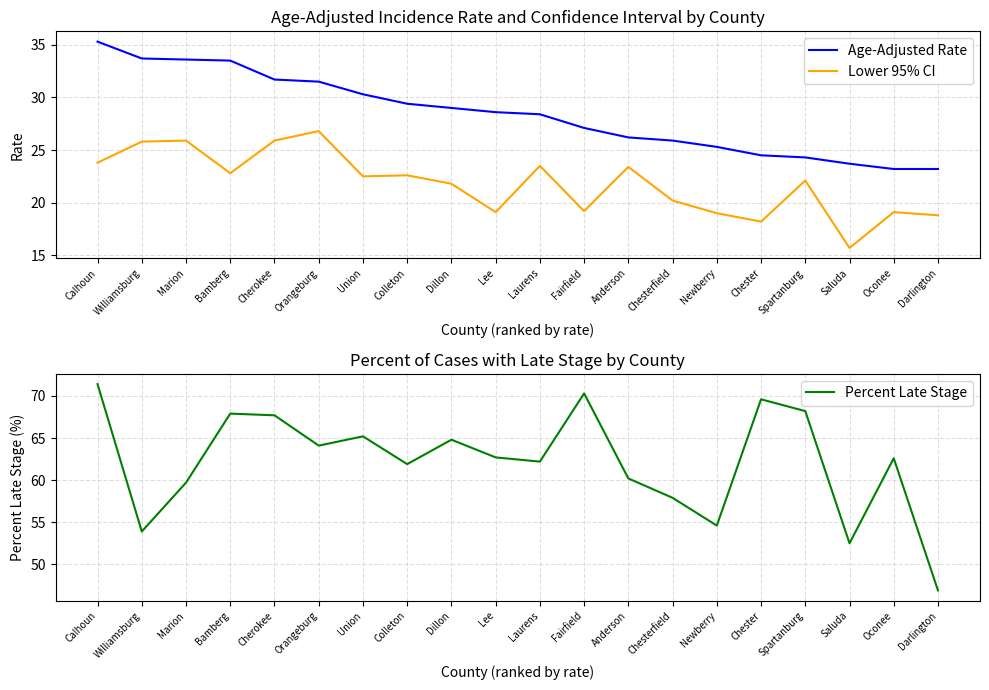

At which label is Age-Adjusted Rate closest to 29?

Dillon